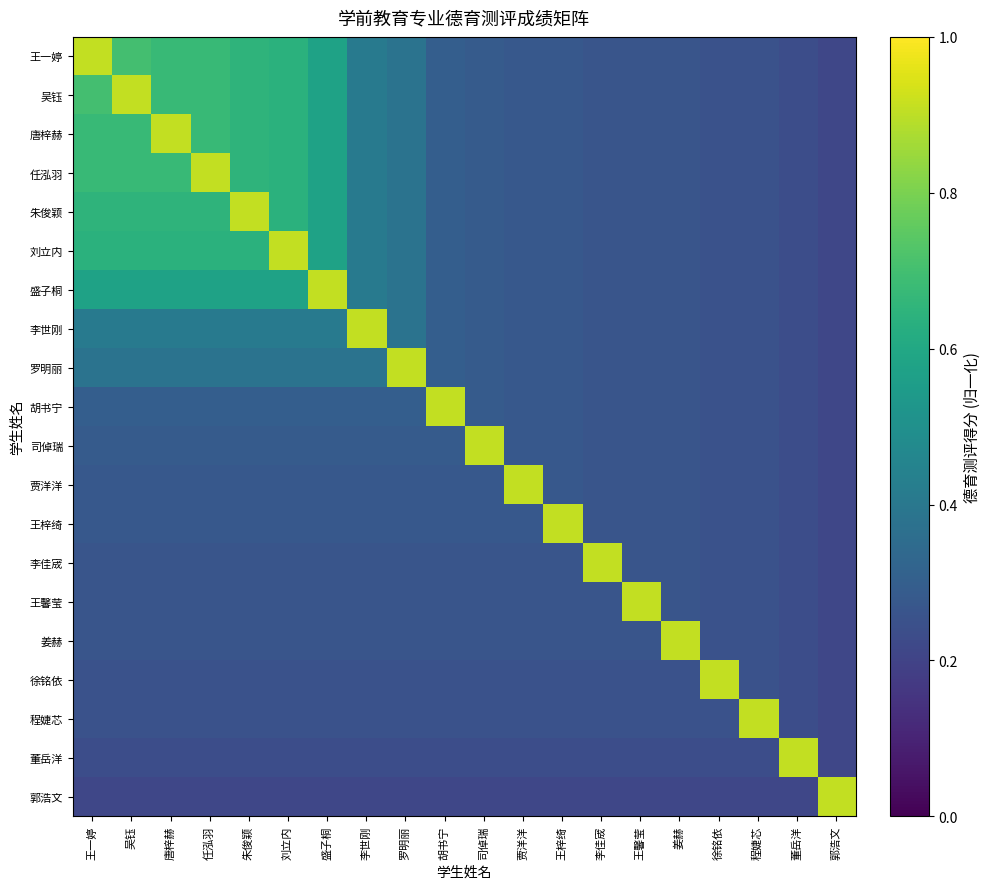

At which category does the chart reach its peak across all series?

王一婷